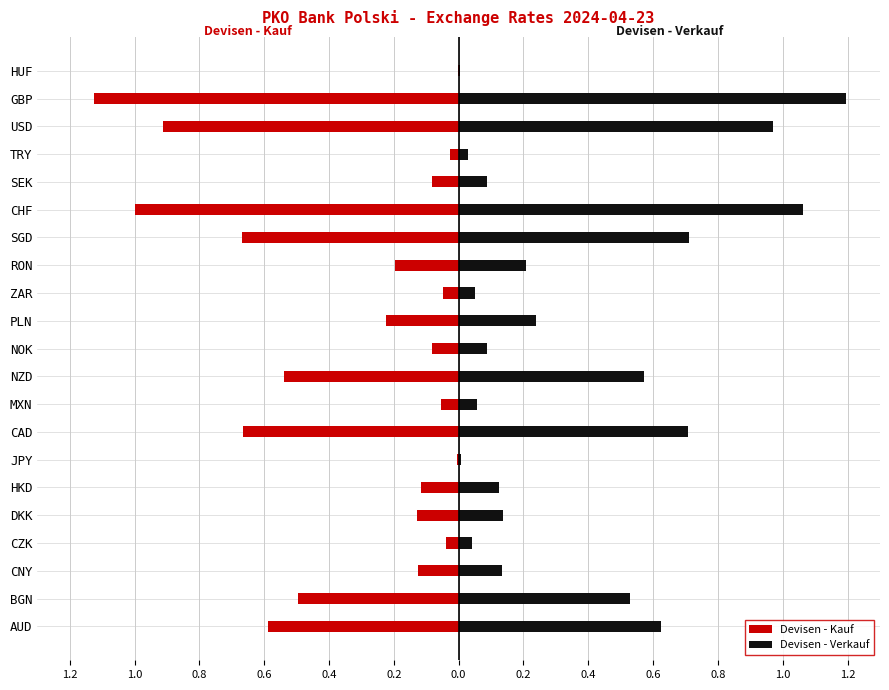

What is the sum of the Devisen - Kauf values at CZK and DKK?

-0.2